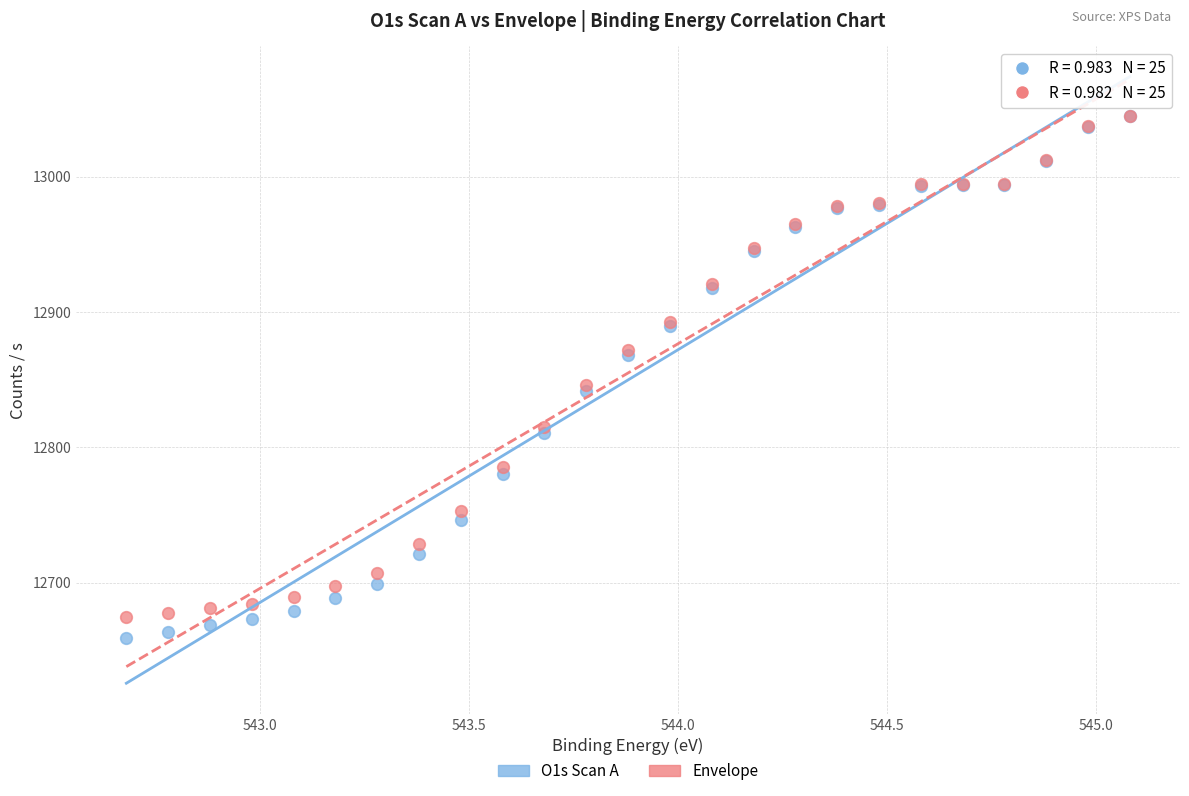

Which series has the widest spread of Y values?

O1s Scan A